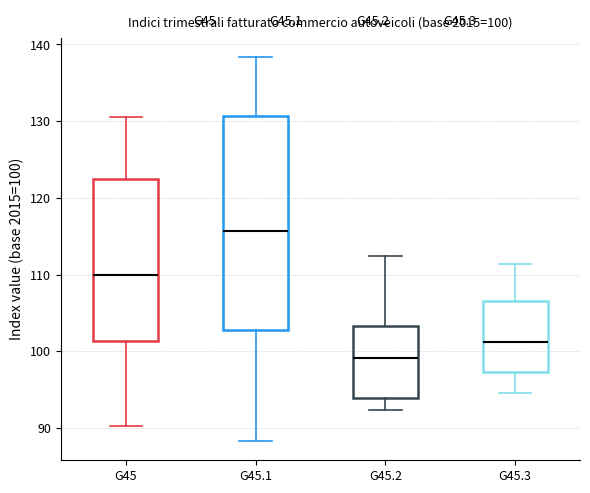

Which box's median line is the lowest?

G45.2